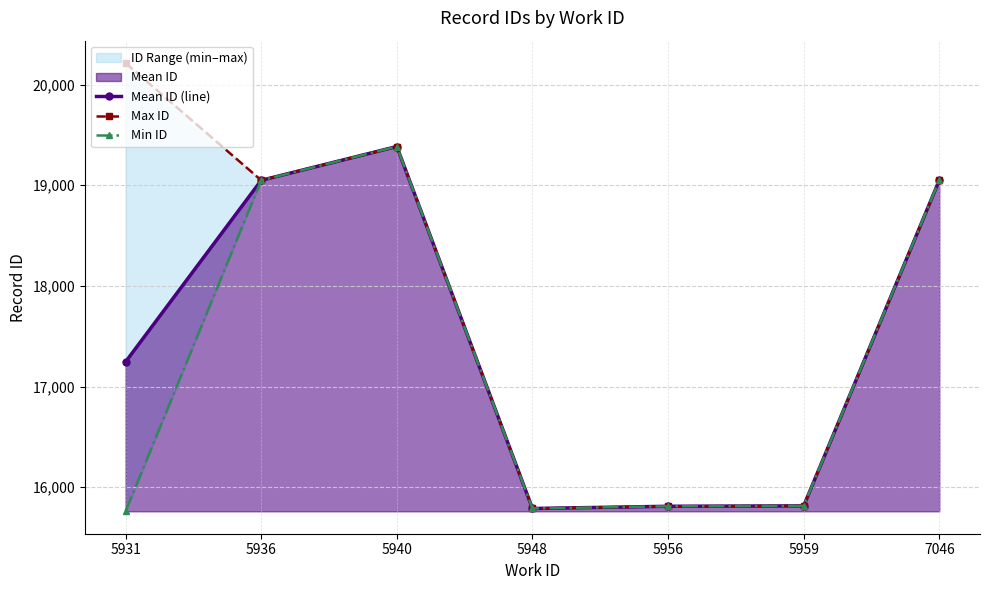

True or false: Min ID and Max ID intersect in this chart.

False